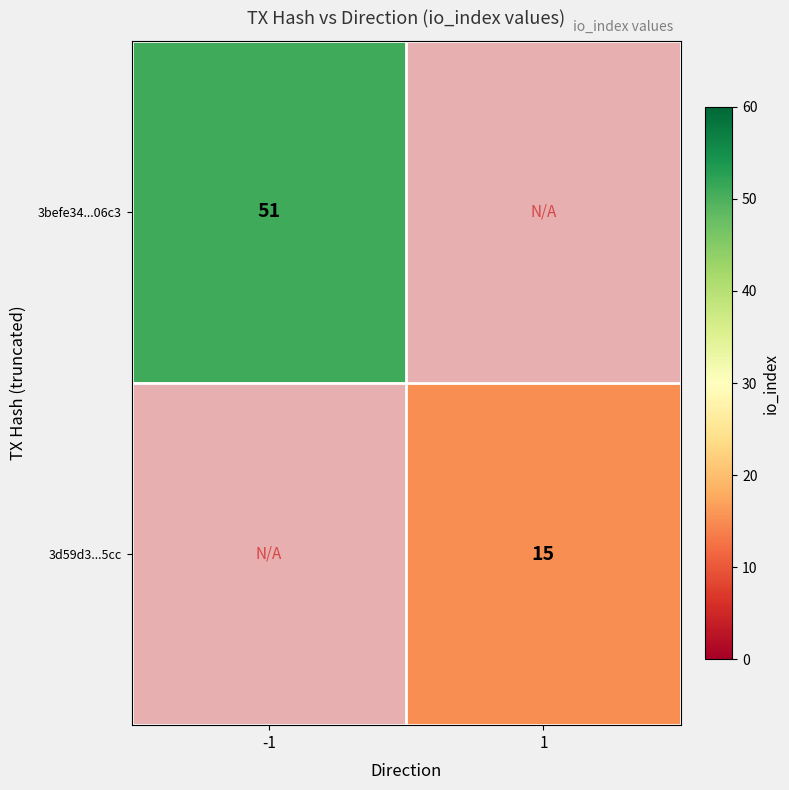

At how many categories does at least one series exceed 44?

1